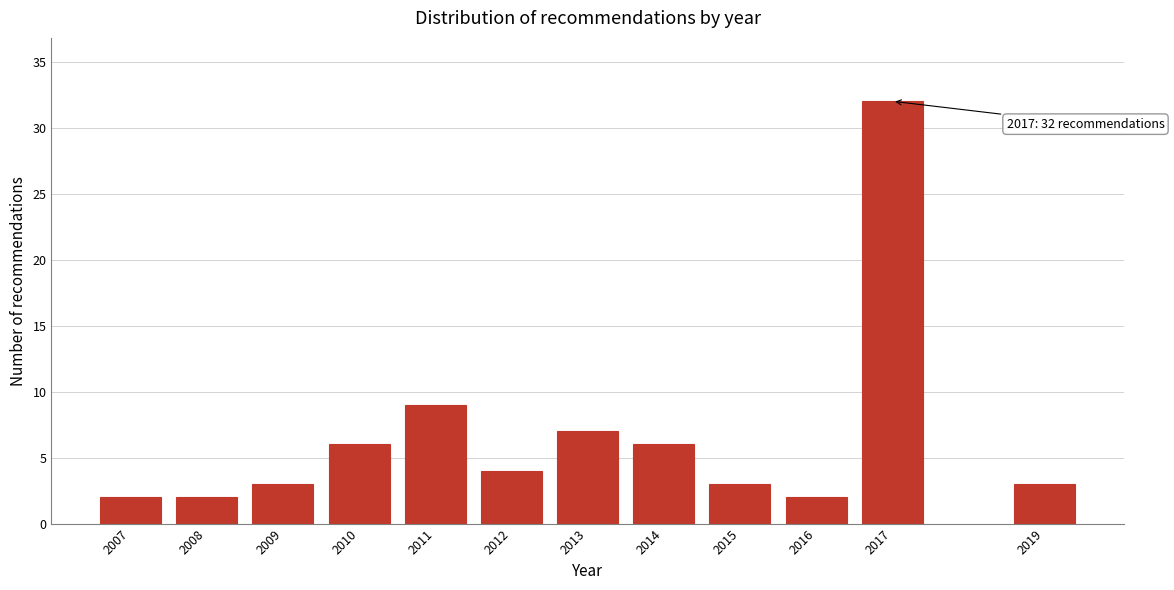

Reading left to right, what are all the values shown in this chart?

2	2	3	6	9	4	7	6	3	2	32	3